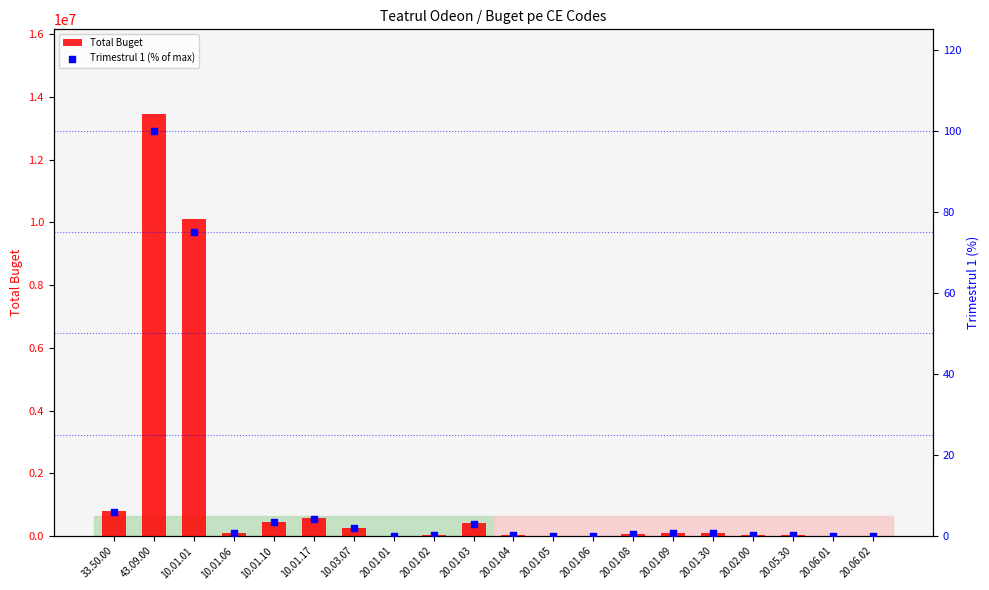

Which series has the largest total across all categories?

Total Buget